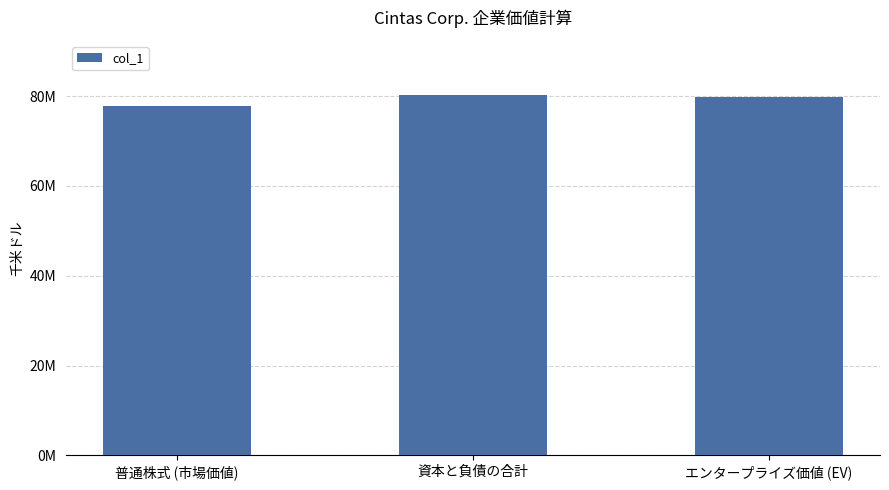

What is the label of the 1st bar from the left?

普通株式 (市場価値)